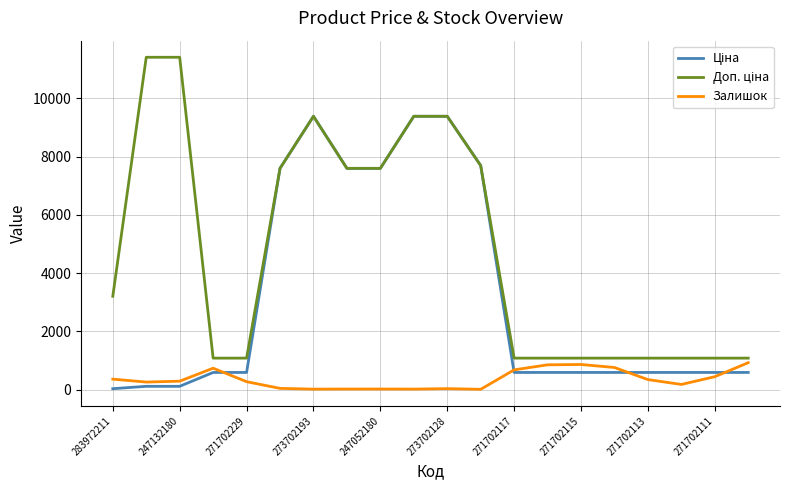

What is the minimum value for Залишок?

11.0